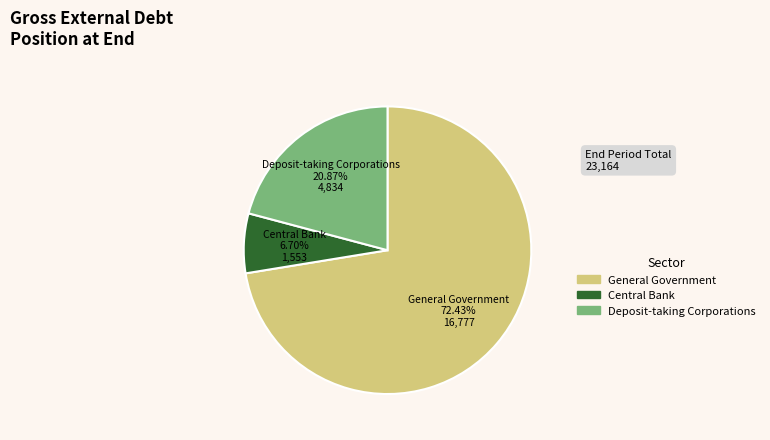

To the nearest percent, what is the difference between the Central Bank and General Government slice percentages?

66%